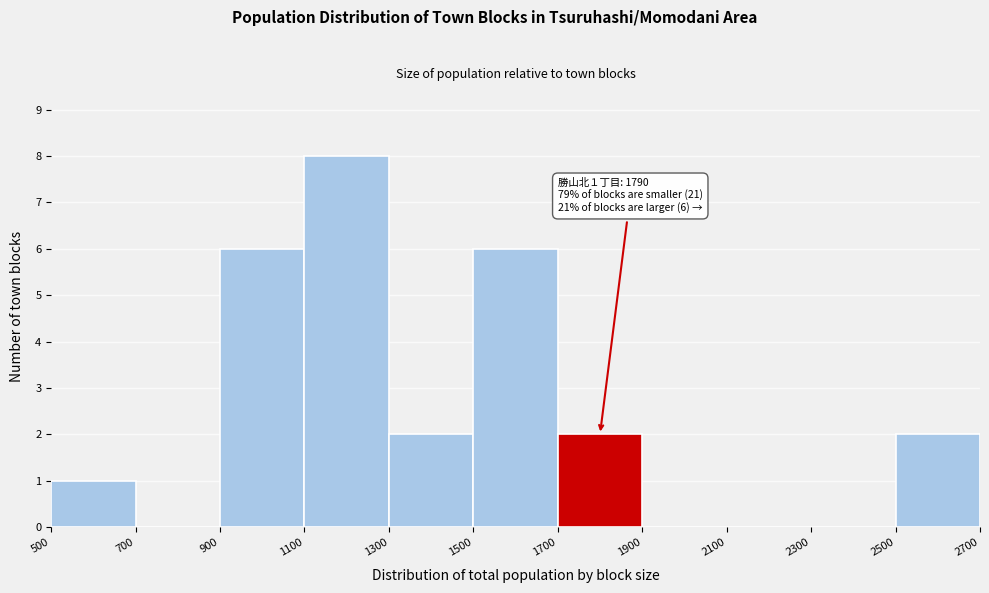

Over which range of the x-axis is the bar tallest?

1100 to 1300